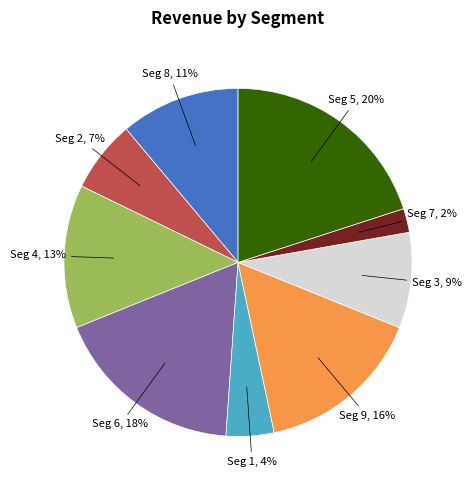

Approximately how many times larger is the value at Seg 1 compared to Seg 4?

0.3